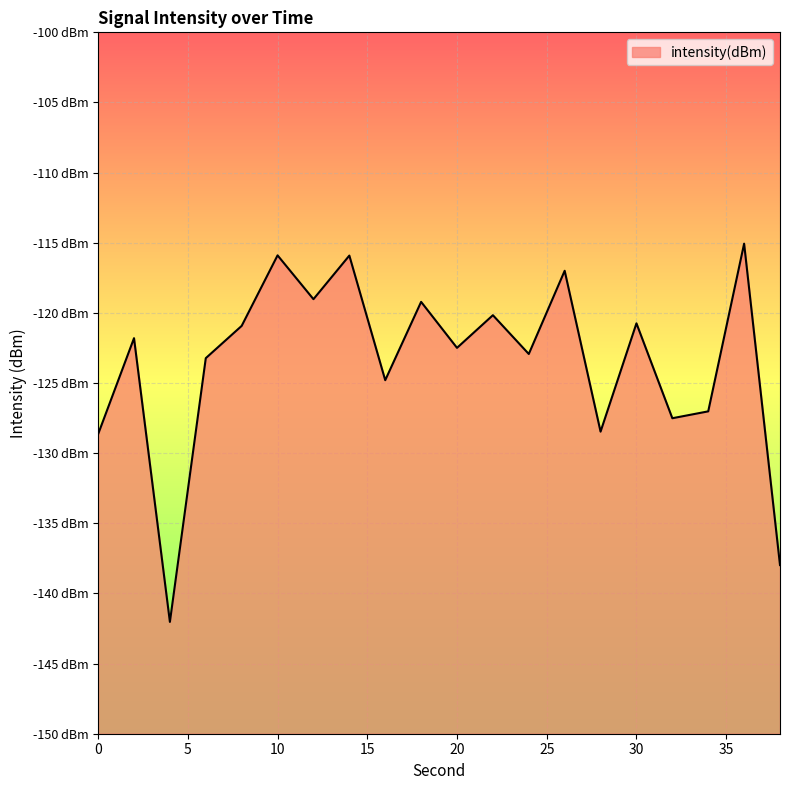

How many lines are shown in the chart?

1